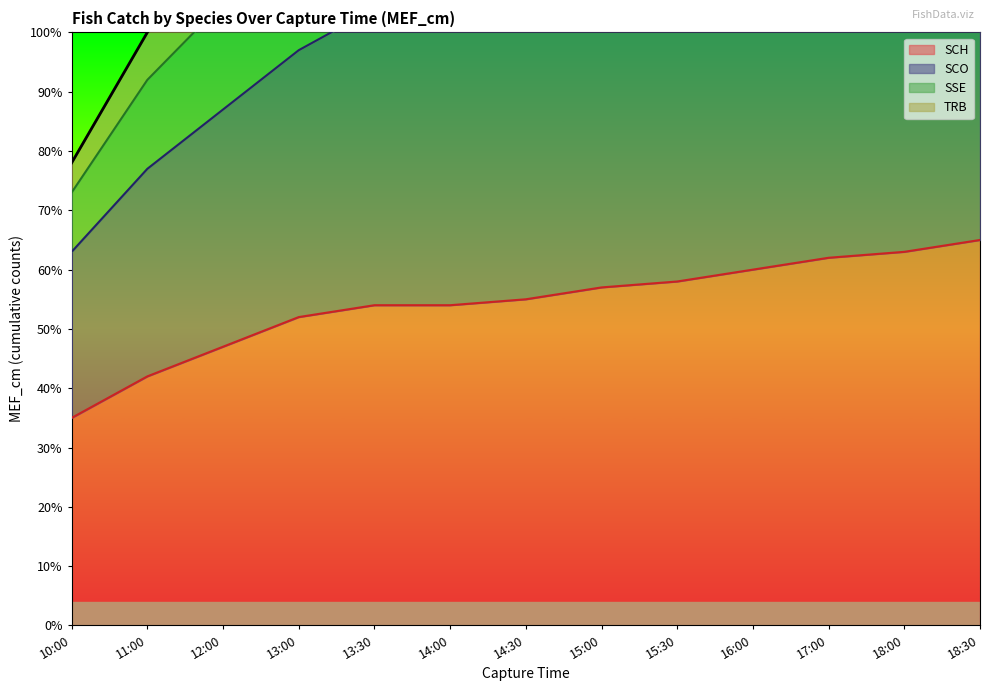

What is the value of the SSE point at the 13th from the left?

201